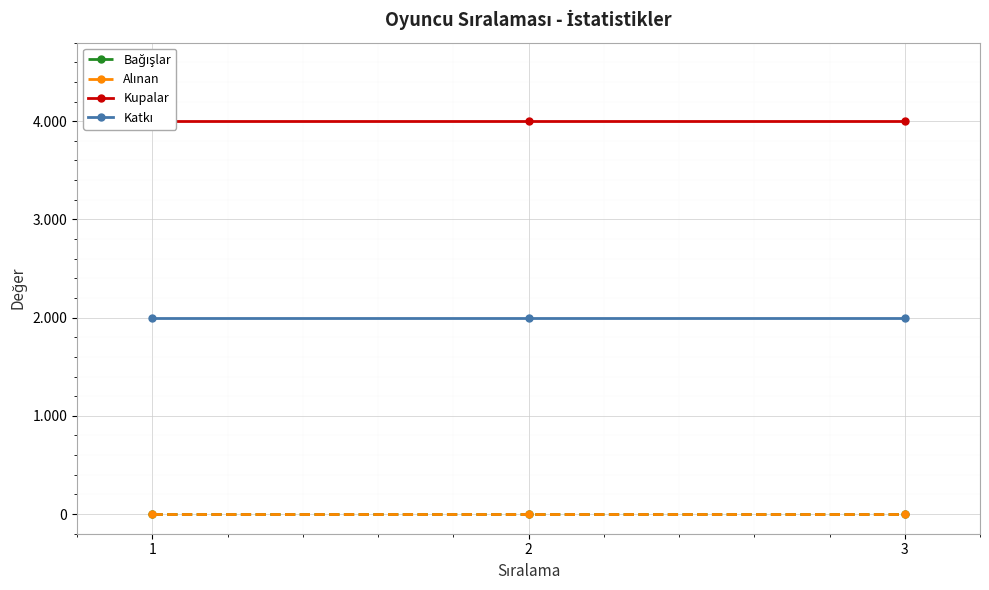

Which series has the largest range (max minus min)?

Bağışlar